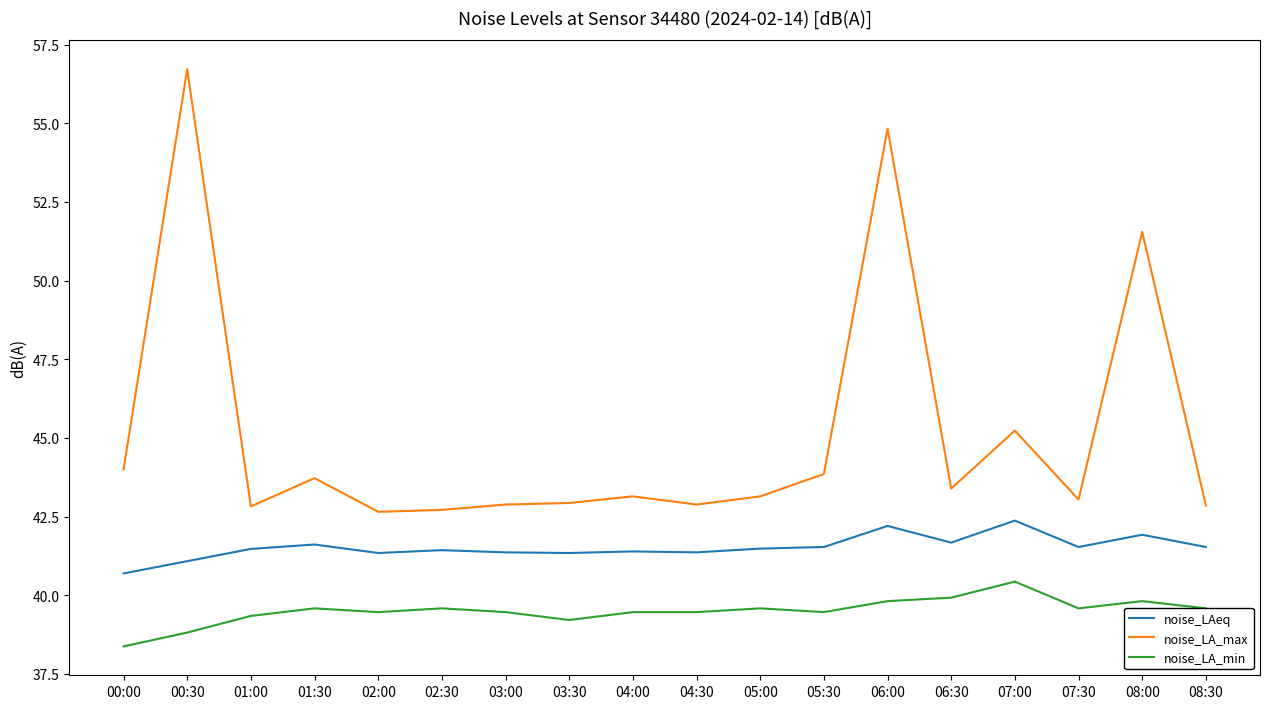

Does the chart display data point markers on the line(s)?

No